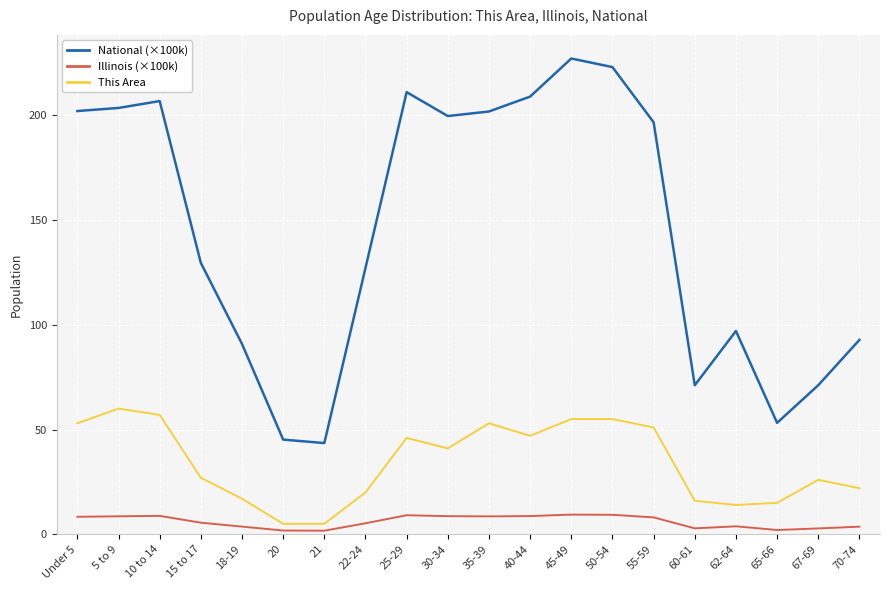

How many distinct data groups are displayed?

3